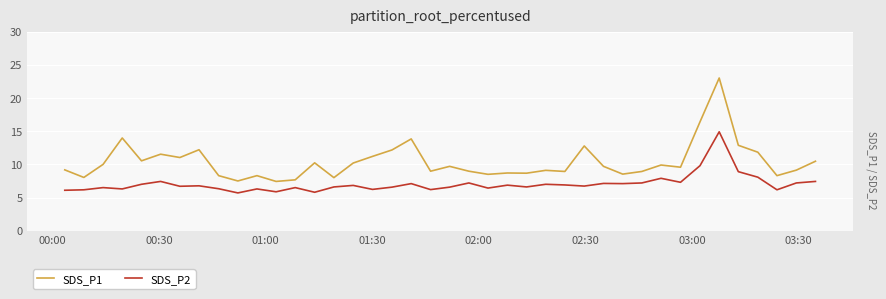

What is the highest value of the SDS_P2 series?

14.9